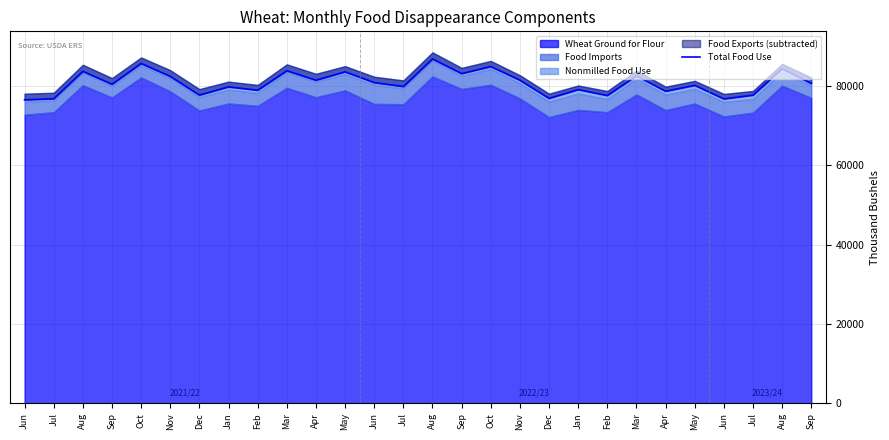

What is the average value?

80844